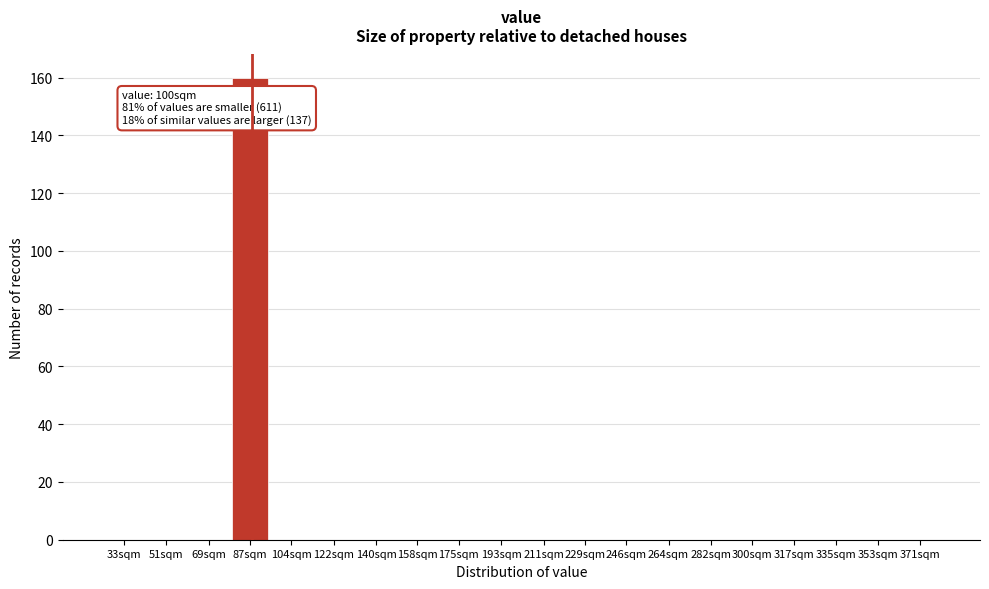

Reading left to right, list all the values displayed in this chart.

33sqm=0	51sqm=0	69sqm=0	87sqm=160	104sqm=0	122sqm=0	140sqm=0	158sqm=0	175sqm=0	193sqm=0	211sqm=0	229sqm=0	246sqm=0	264sqm=0	282sqm=0	300sqm=0	317sqm=0	335sqm=0	353sqm=0	371sqm=0